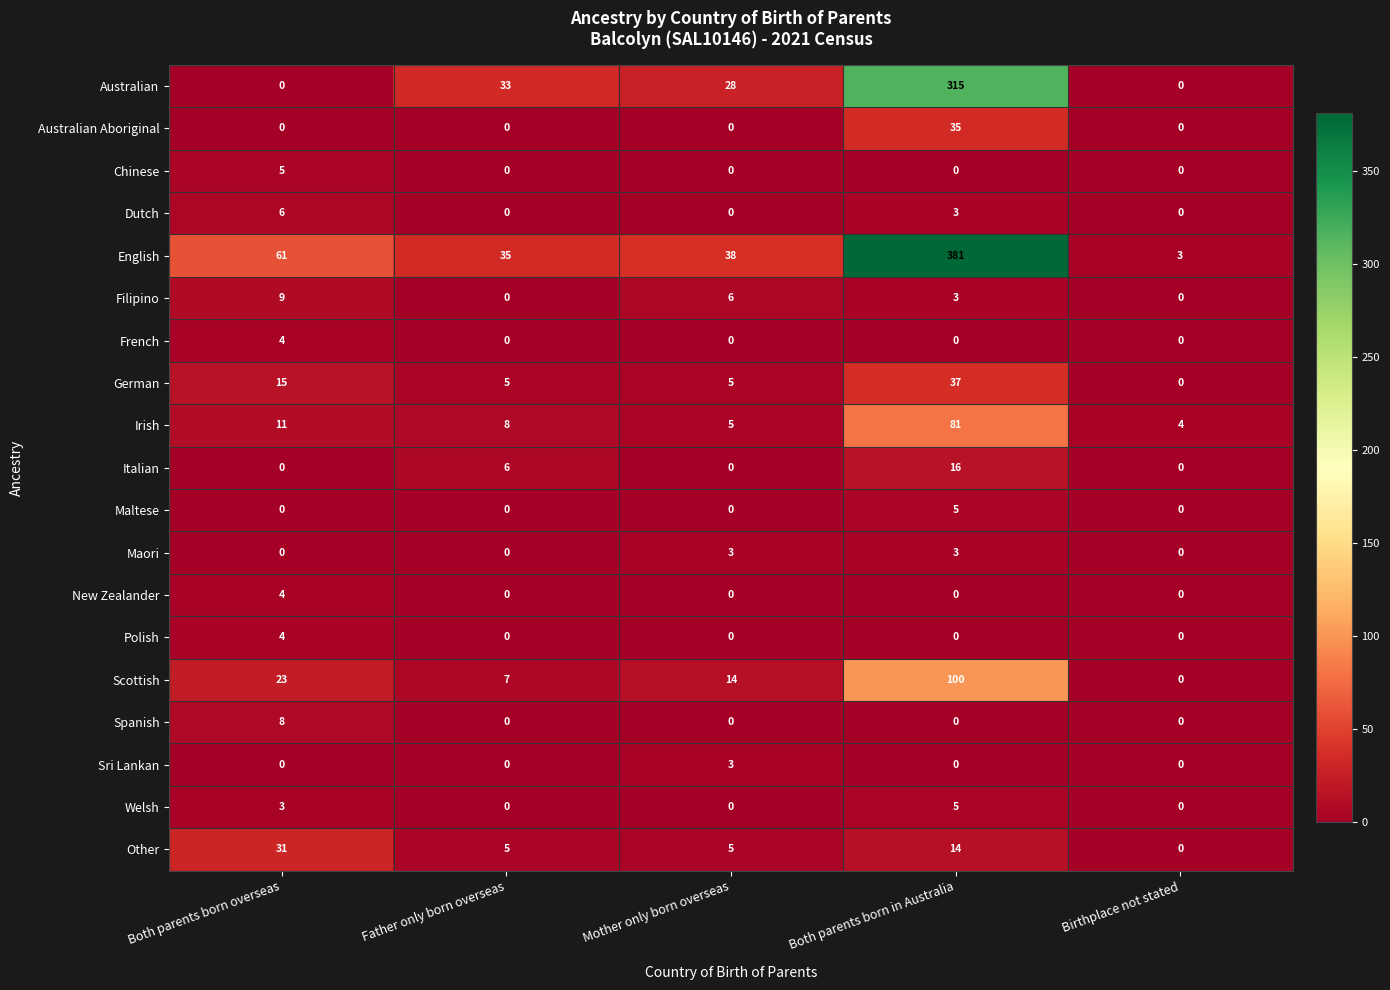

What is the spread (max minus min) of values at Father only born overseas?

35